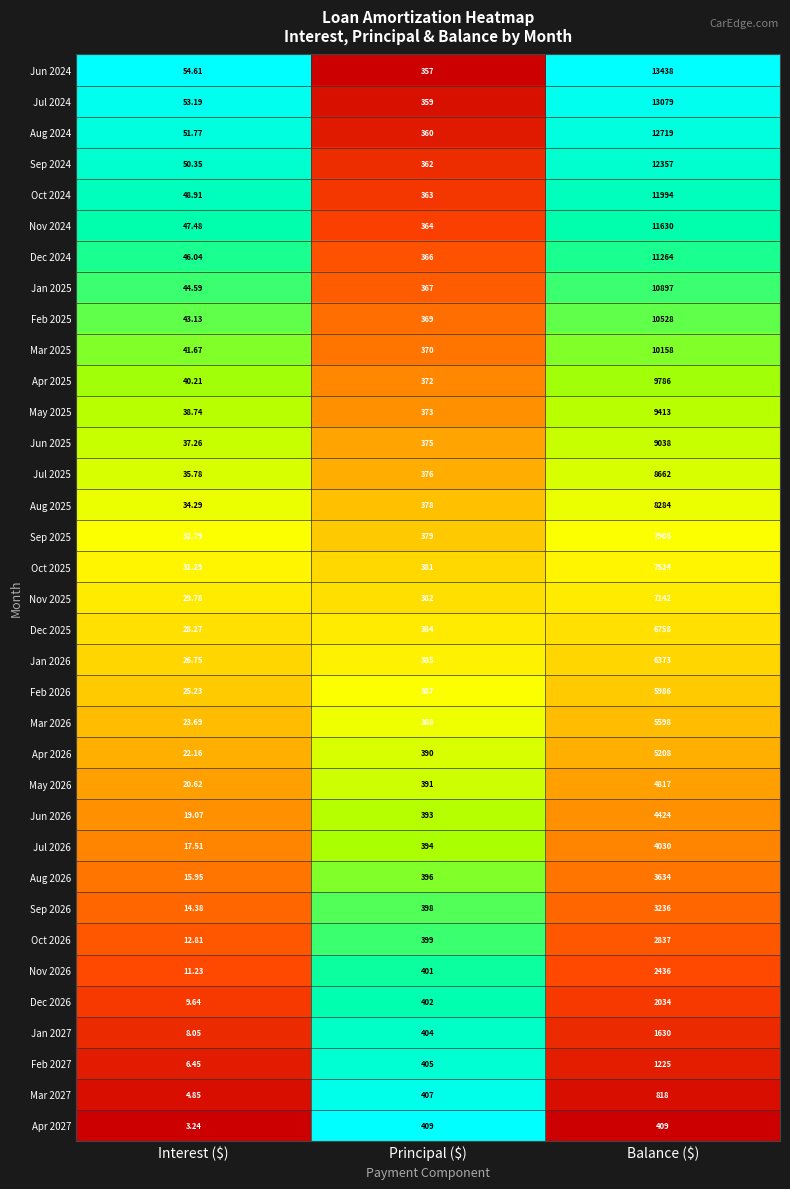

At which category is the sum across all series the highest?

Balance ($)